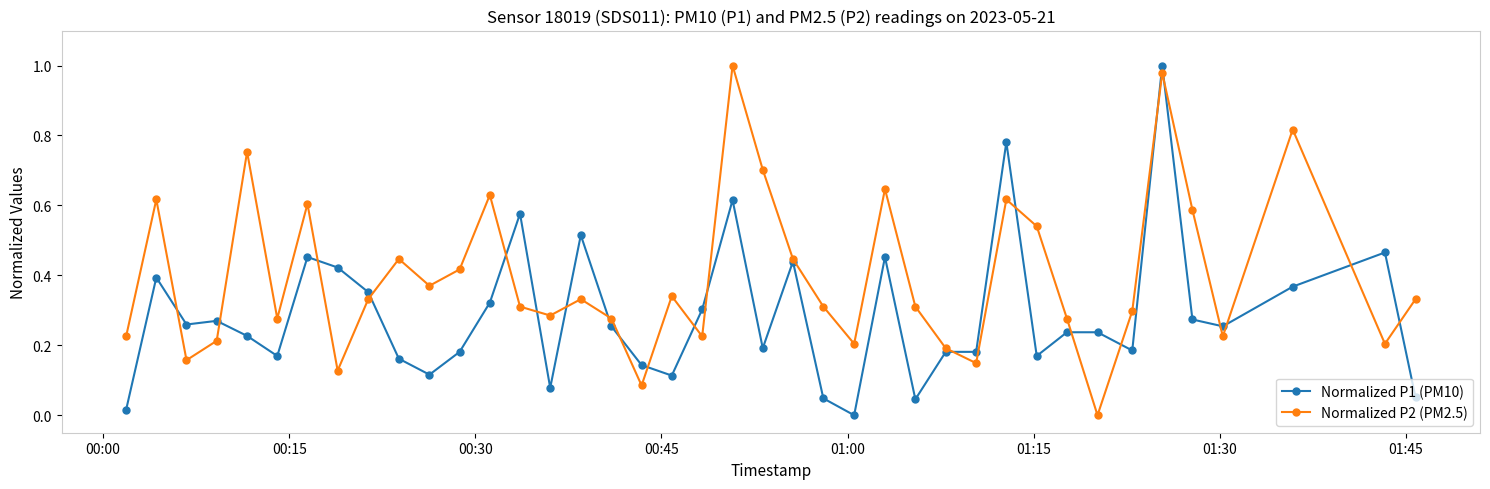

List the series in order of their overall mean, highest first.

Normalized P2 (PM2.5), Normalized P1 (PM10)